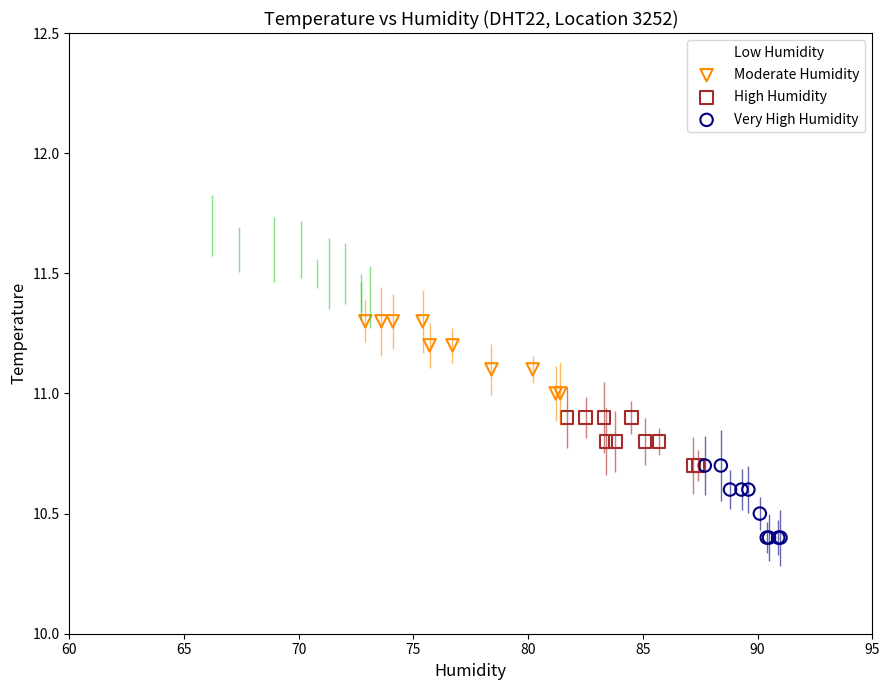

Which series contains the highest Y value?

Low Humidity